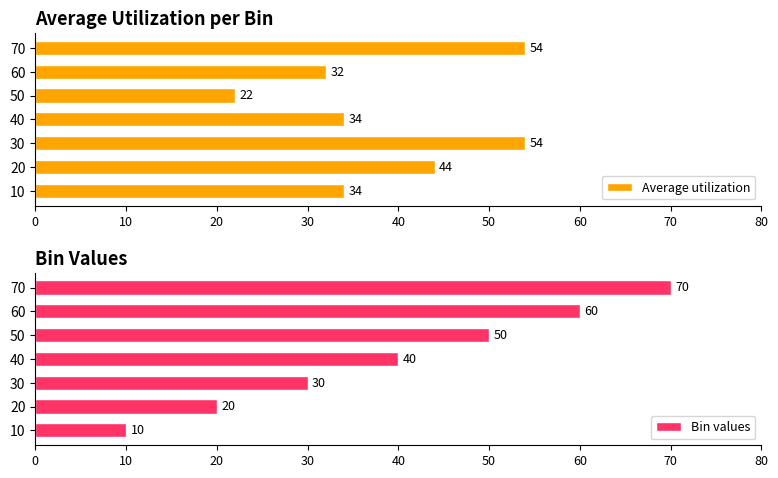

At which label does Average utilization reach its minimum?

50